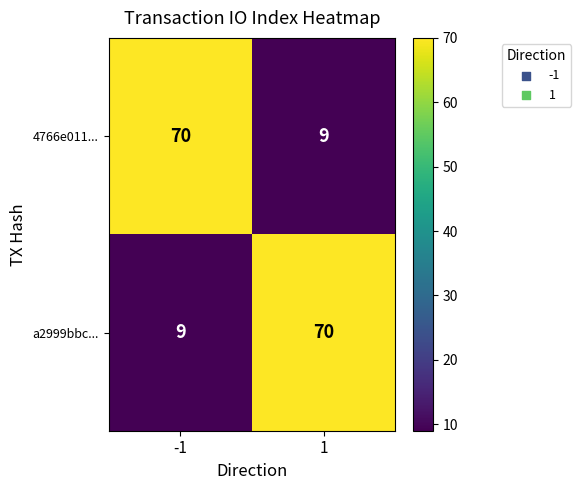

What is the difference between the highest and lowest values at -1?

61